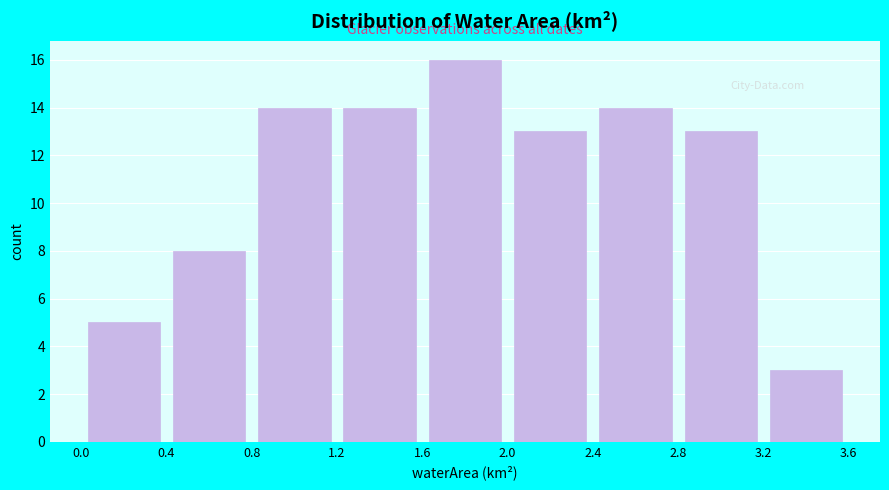

Reading left to right, list every bar in this chart as the range it spans on the x-axis followed by its height. The values are not printed on the chart, so give them approximately, as read against the axis.

0.0 to 0.4: 5
0.4 to 0.8: 8
0.8 to 1.2: 14
1.2 to 1.6: 14
1.6 to 2.0: 16
2.0 to 2.4: 13
2.4 to 2.8: 14
2.8 to 3.2: 13
3.2 to 3.6: 3